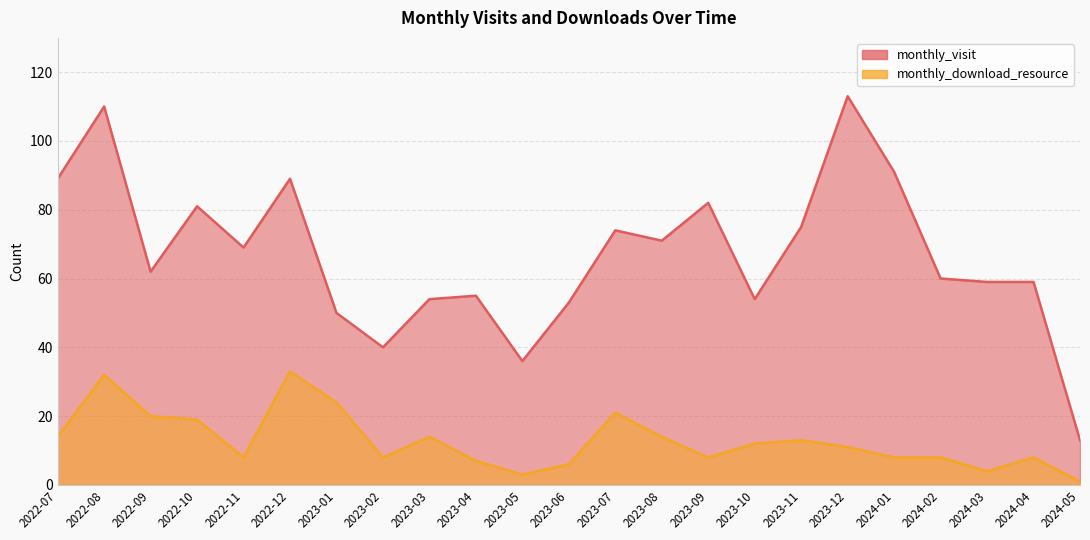

What is the label of the 9th point from the left?

2023-03